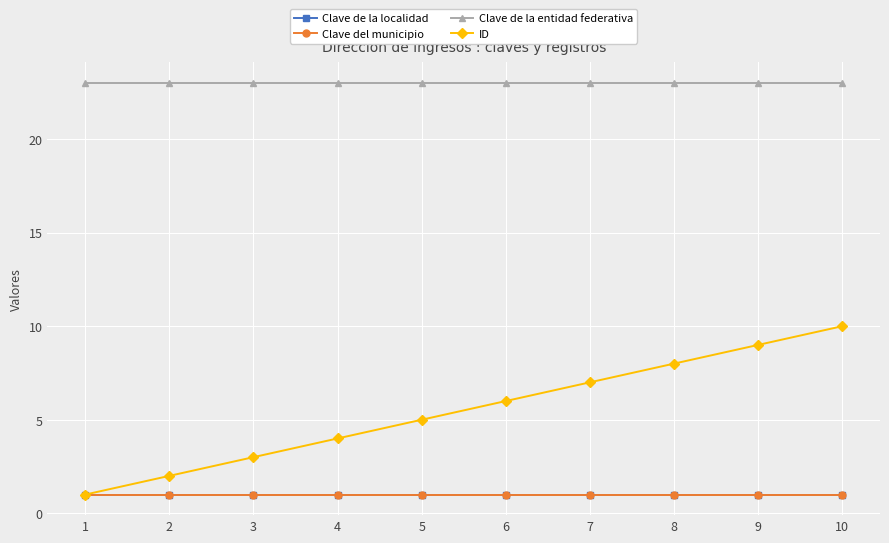

At 1, list the series in order from largest to smallest.

Clave de la entidad federativa, Clave de la localidad, Clave del municipio, ID